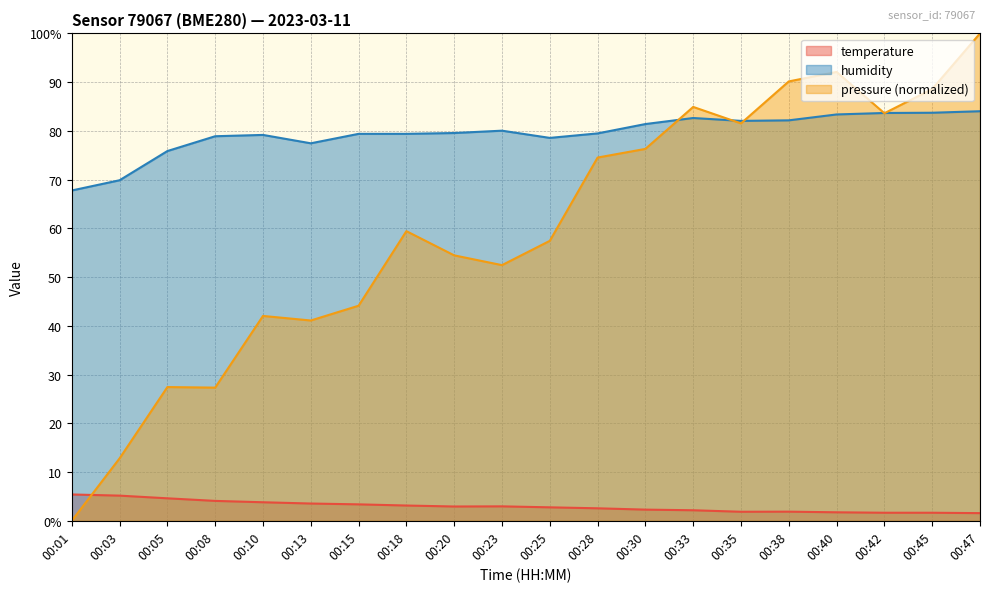

Reading right to left, transcribe all the data shown in this chart.

temperature: 00:47=1.6	00:45=1.6	00:42=1.6	00:40=1.7	00:38=1.9	00:35=1.9	00:33=2.2	00:30=2.3	00:28=2.6	00:25=2.8	00:23=3.0	00:20=2.9	00:18=3.1	00:15=3.4	00:13=3.5	00:10=3.8	00:08=4.1	00:05=4.6	00:03=5.2	00:01=5.4
humidity: 00:47=84.0	00:45=83.7	00:42=83.7	00:40=83.4	00:38=82.2	00:35=82.0	00:33=82.6	00:30=81.4	00:28=79.5	00:25=78.6	00:23=80.0	00:20=79.6	00:18=79.4	00:15=79.4	00:13=77.5	00:10=79.2	00:08=78.9	00:05=75.9	00:03=69.9	00:01=67.8
pressure_norm: 00:47=100.0	00:45=88.6	00:42=83.6	00:40=92.1	00:38=90.1	00:35=81.5	00:33=84.9	00:30=76.3	00:28=74.5	00:25=57.4	00:23=52.5	00:20=54.5	00:18=59.4	00:15=44.1	00:13=41.1	00:10=42.0	00:08=27.3	00:05=27.4	00:03=12.8	00:01=0.0